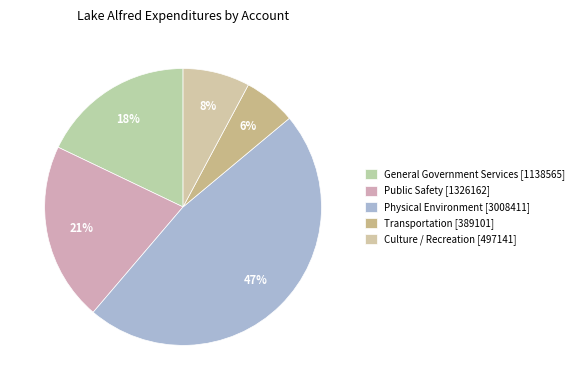

True or false: Transportation [389101] accounts for 17% of the total.

False